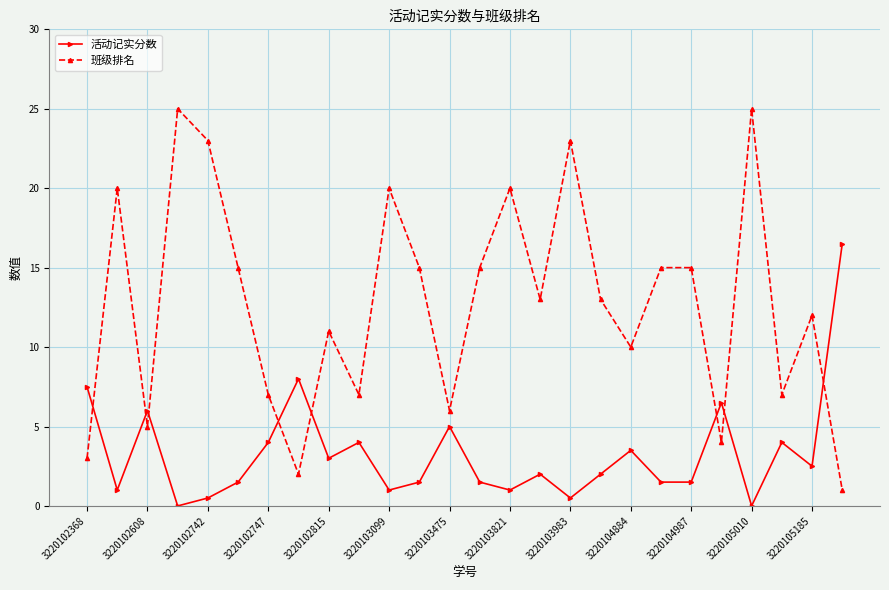

How many distinct data groups are displayed?

2